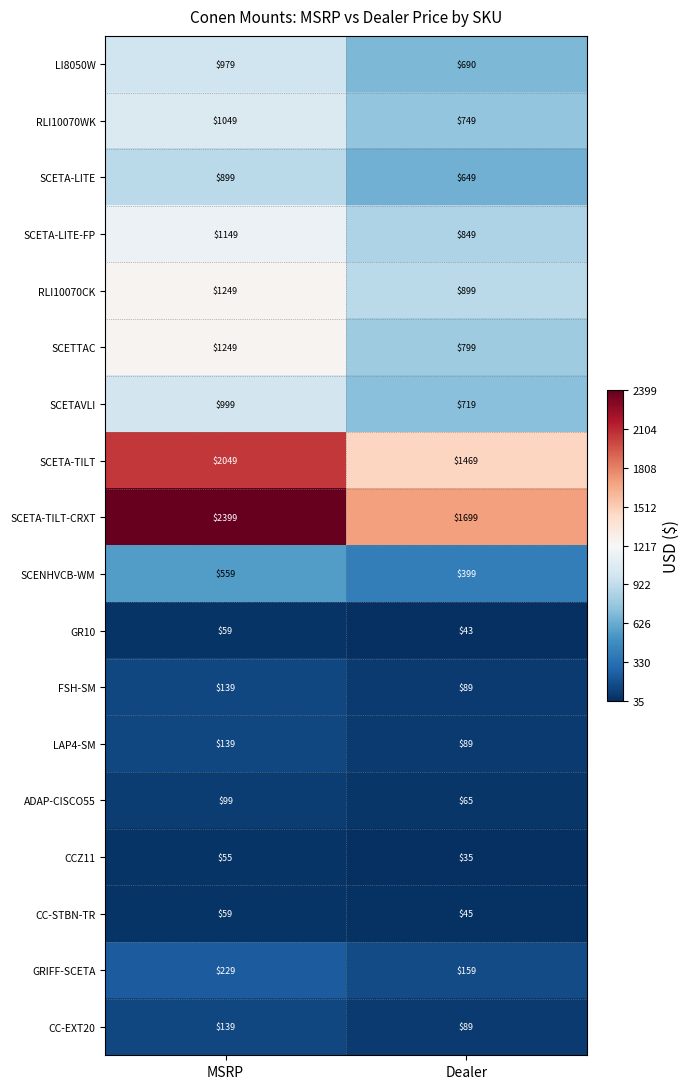

What is the sum of the SCENHVCB-WM values at Dealer and MSRP?

958